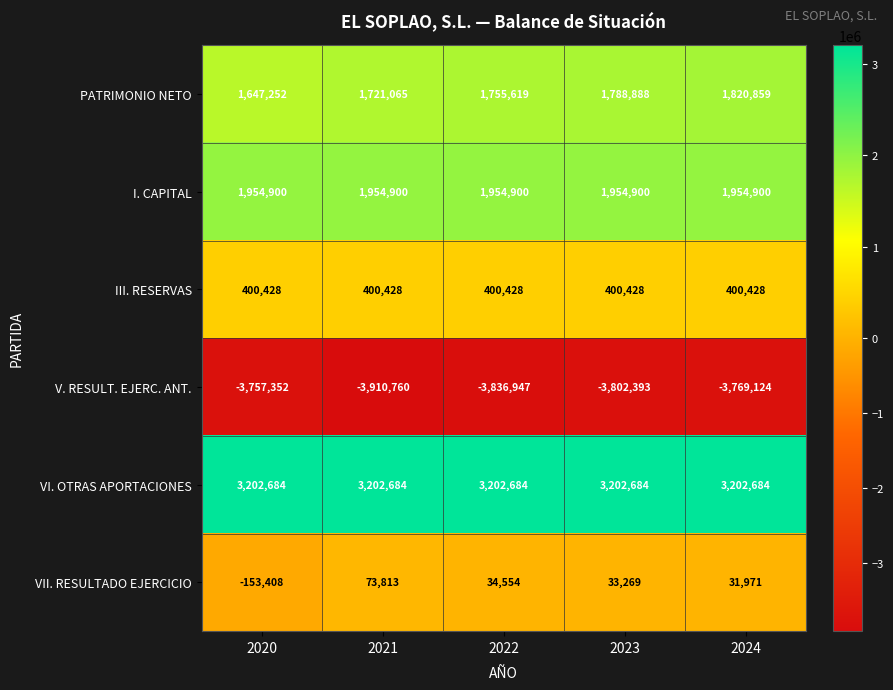

Reading left to right, extract all data points from this chart.

PATRIMONIO NETO: 2020=1647252	2021=1721065	2022=1755619	2023=1788888	2024=1820859
I. CAPITAL: 2020=1954900	2021=1954900	2022=1954900	2023=1954900	2024=1954900
III. RESERVAS: 2020=400428	2021=400428	2022=400428	2023=400428	2024=400428
V. RESULT. EJERC. ANT.: 2020=-3757352	2021=-3910760	2022=-3836947	2023=-3802393	2024=-3769124
VI. OTRAS APORTACIONES: 2020=3202684	2021=3202684	2022=3202684	2023=3202684	2024=3202684
VII. RESULTADO EJERCICIO: 2020=-153408	2021=73813	2022=34554	2023=33269	2024=31971